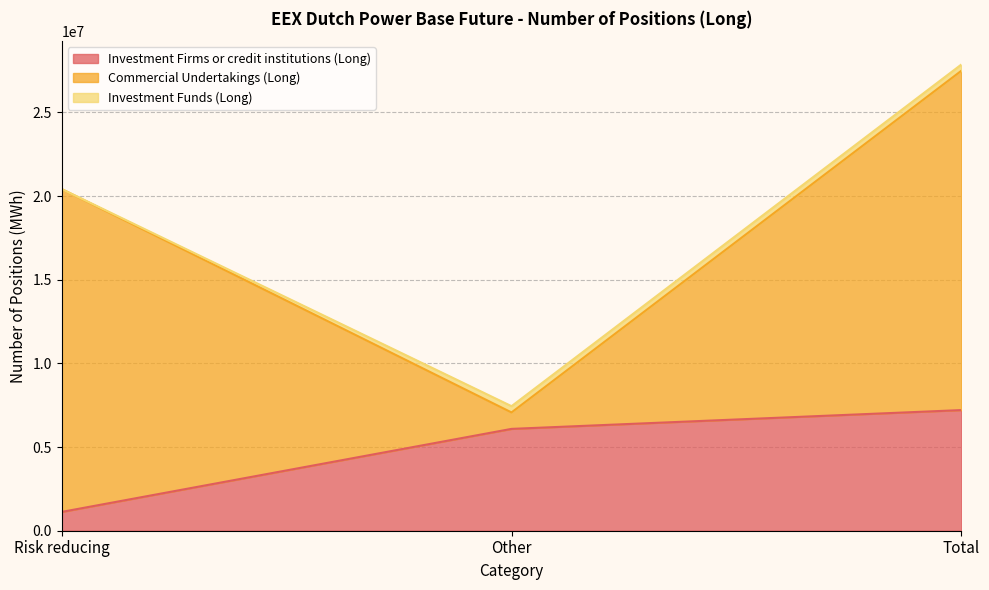

Which category has the lowest value in the Investment Funds (Long) series?

Risk reducing